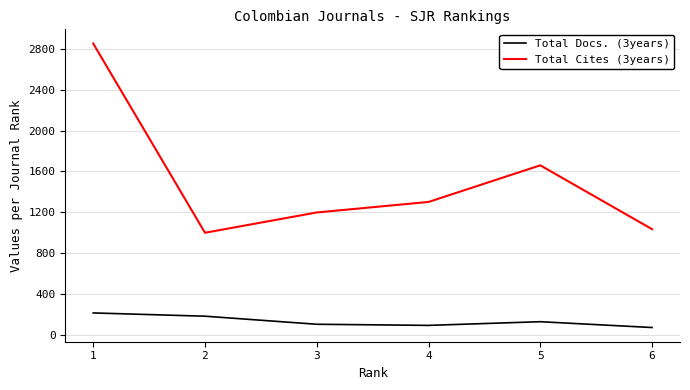

What is the difference between the Total Cites (3years) values at 6 and 5?

626